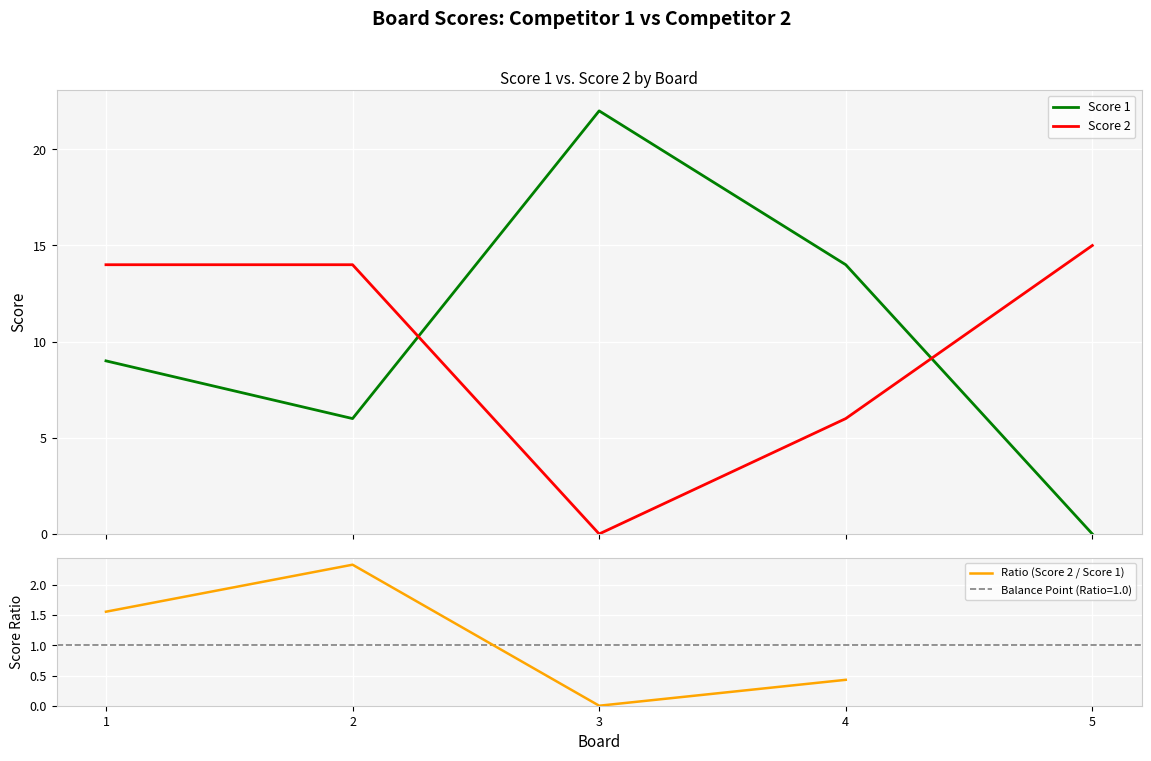

What value does the Ratio (Score 2 / Score 1) series have at 1?

1.6